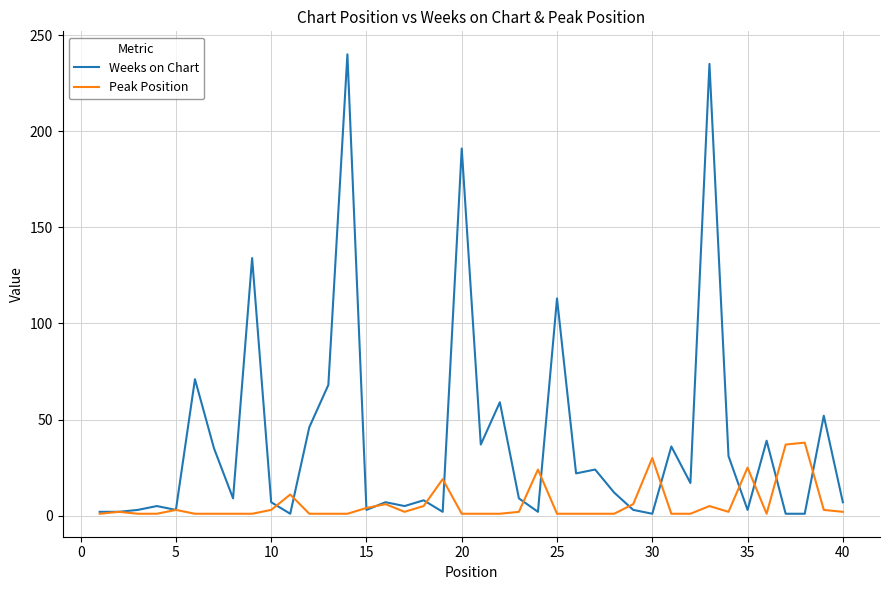

Which series has the largest total across all categories?

Weeks on Chart